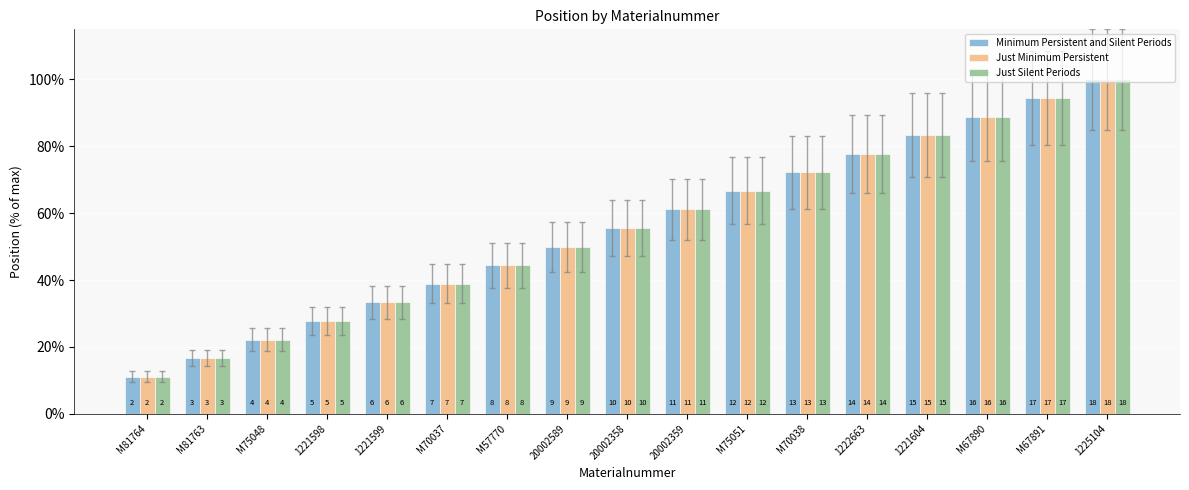

What are all the series names shown in the legend?

Minimum Persistent and Silent Periods, Just Minimum Persistent, Just Silent Periods